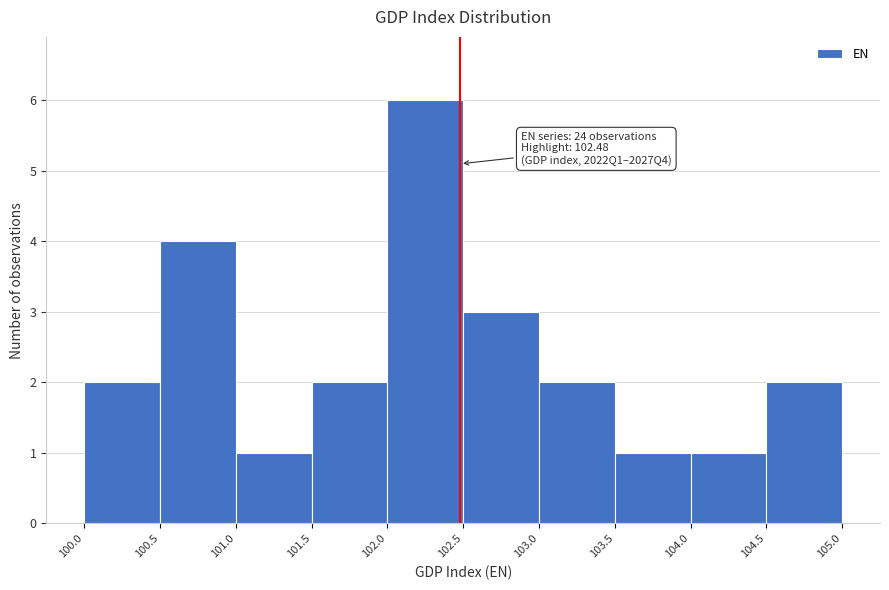

Which range on the x-axis has the tallest bar?

102.0 to 102.5